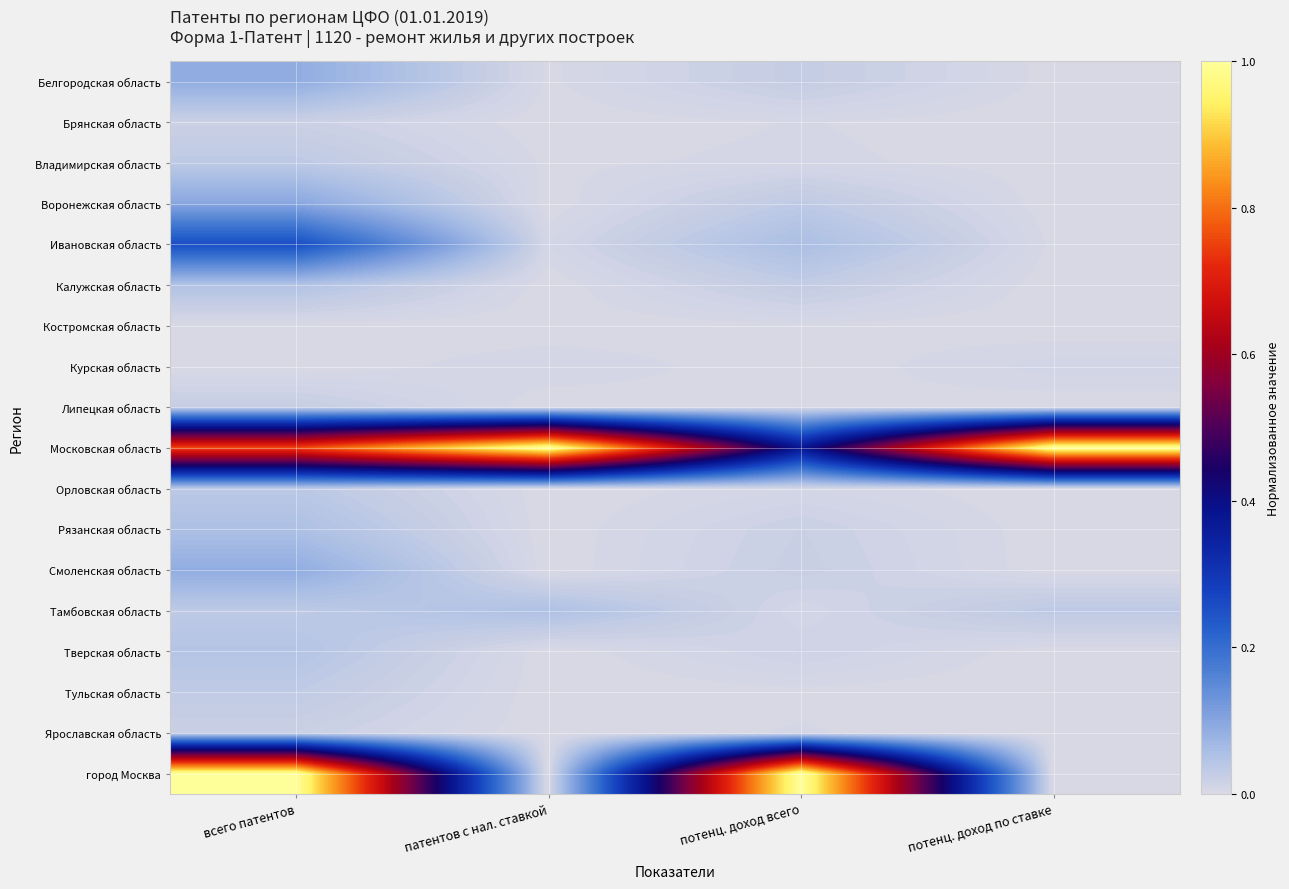

What is the spread (max minus min) of values at патентов с нал. ставкой?

1.0